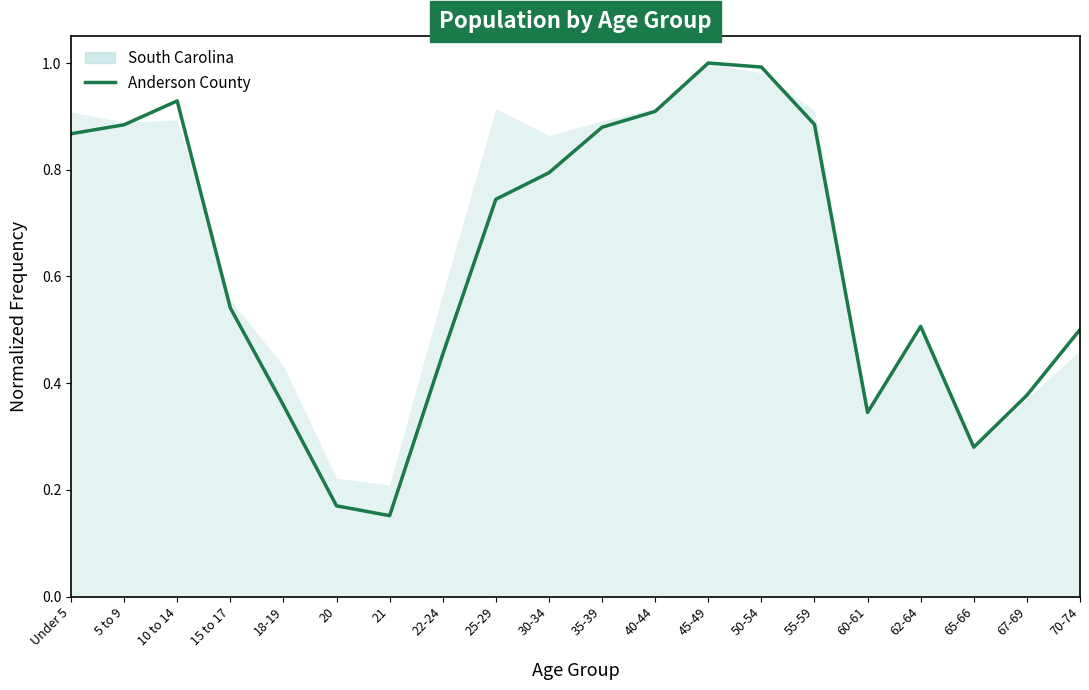

How many points are higher than both their immediate neighbors (excluding endpoints)?

3